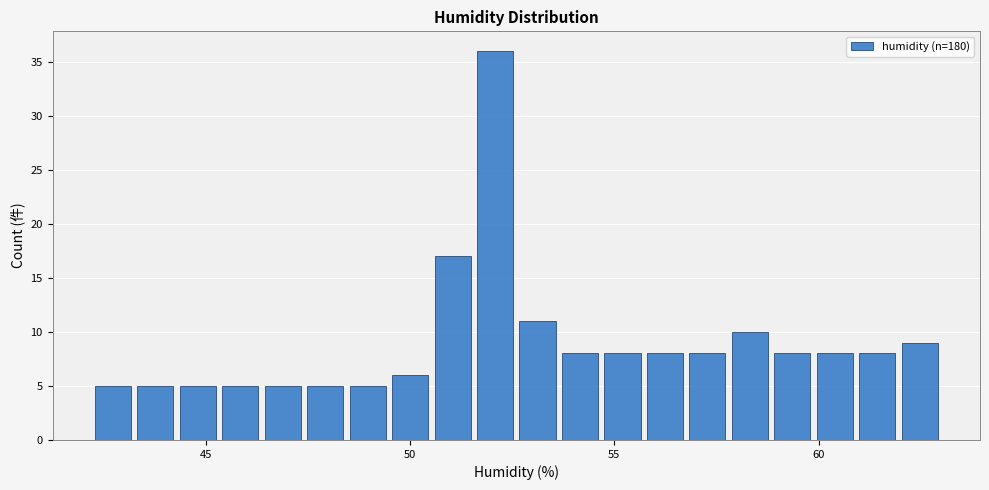

Read against the x-axis, roughly where is the centre of the tallest bar?

52.0